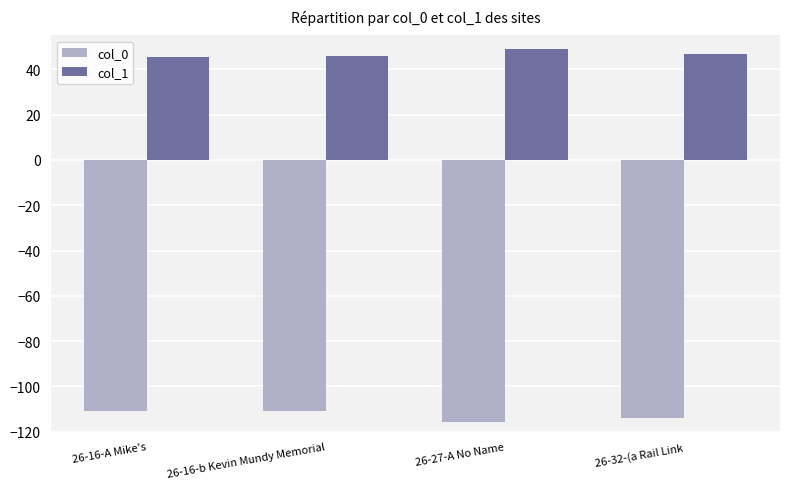

How many groups of bars are there?

4